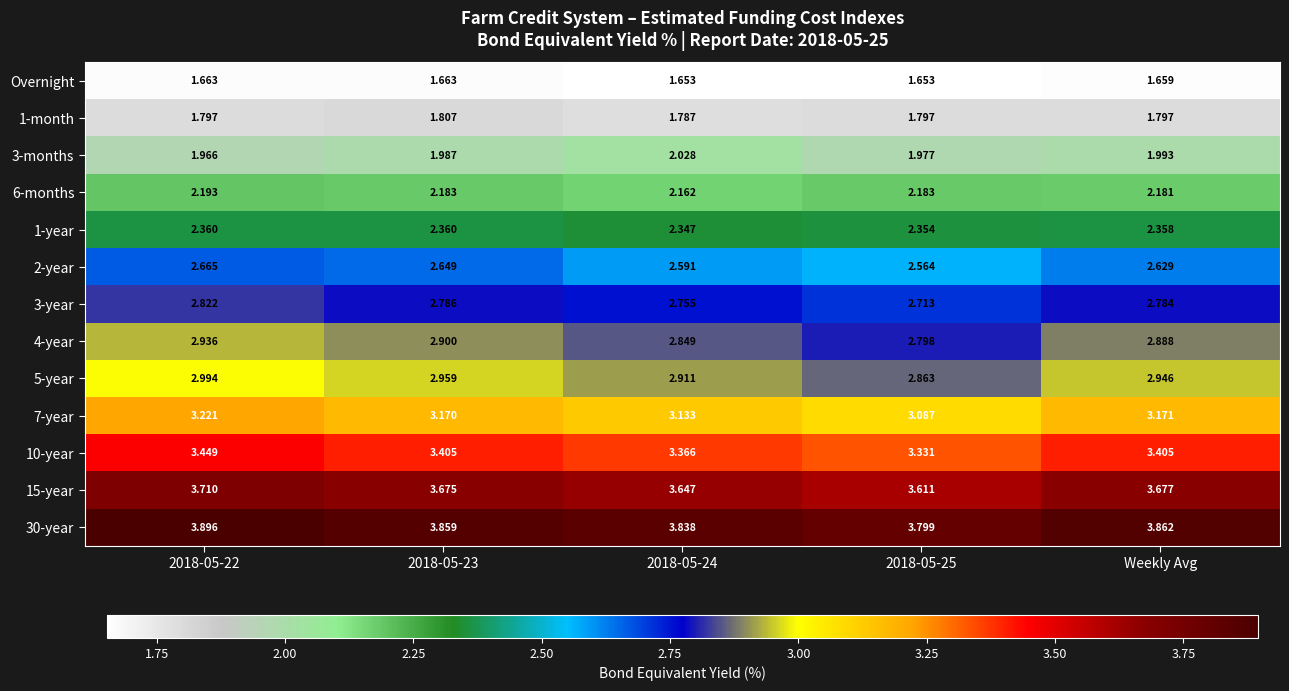

Is the value of 4-year at 2018-05-23 greater than the value of 5-year at 2018-05-24?

No